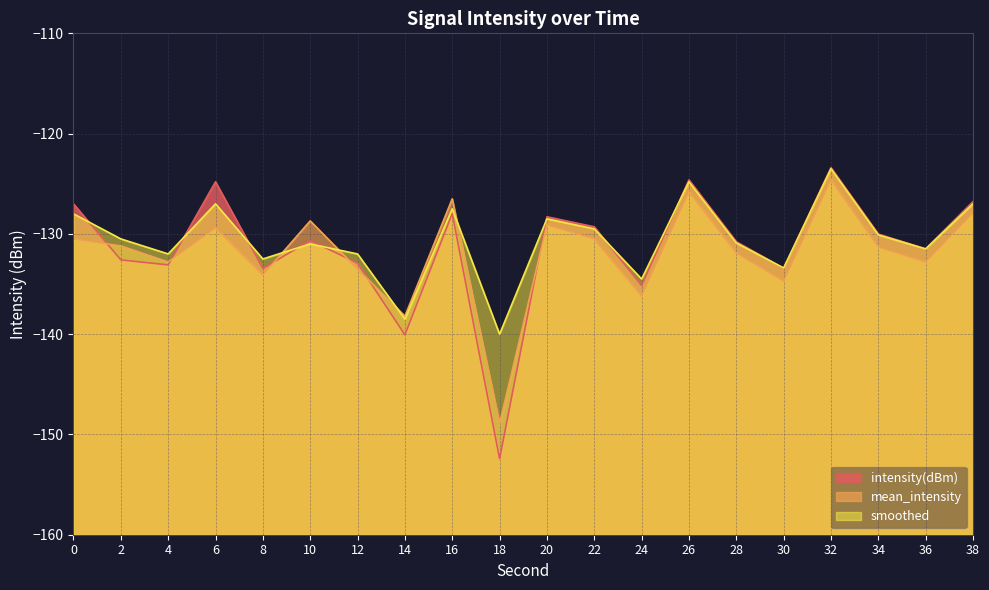

What is the lowest value of the intensity(dBm) series?

-152.4